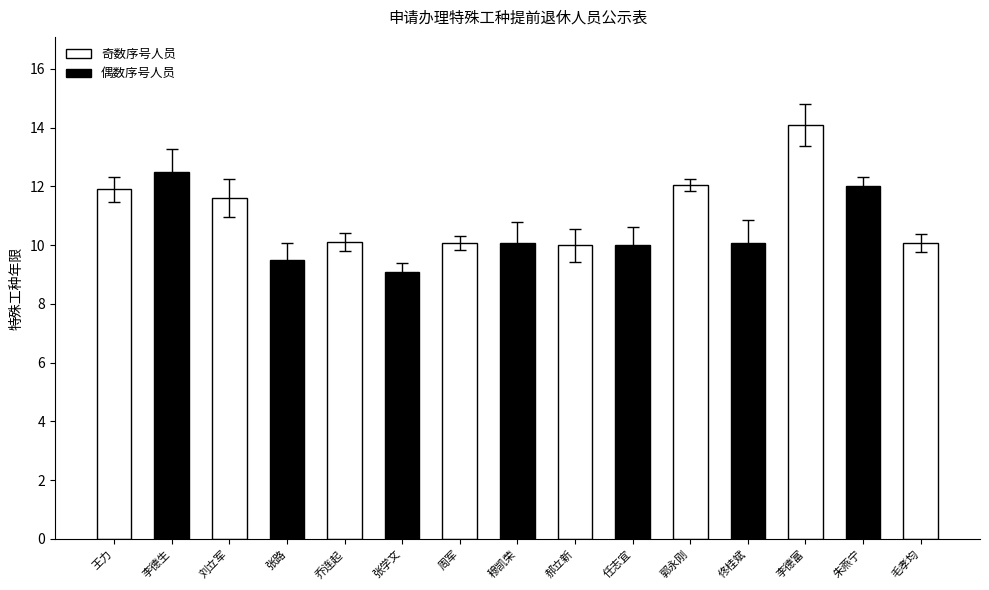

What is the sum of all values?

163.1